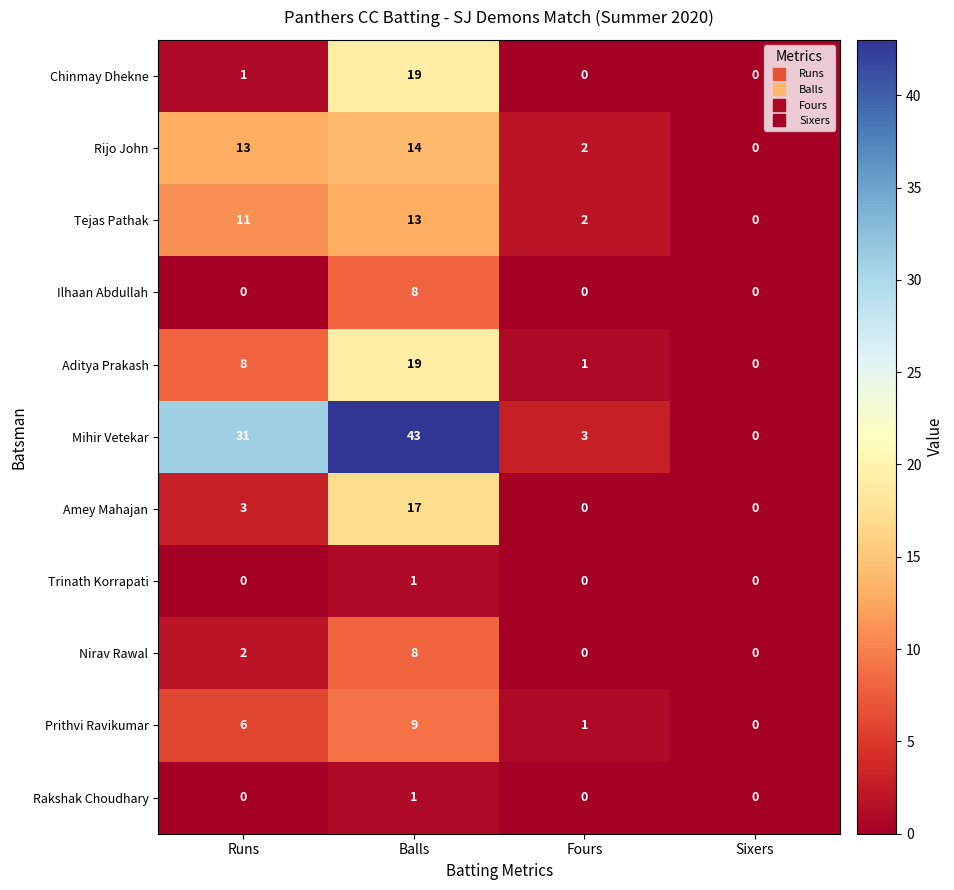

At how many categories does at least one series exceed 33?

1